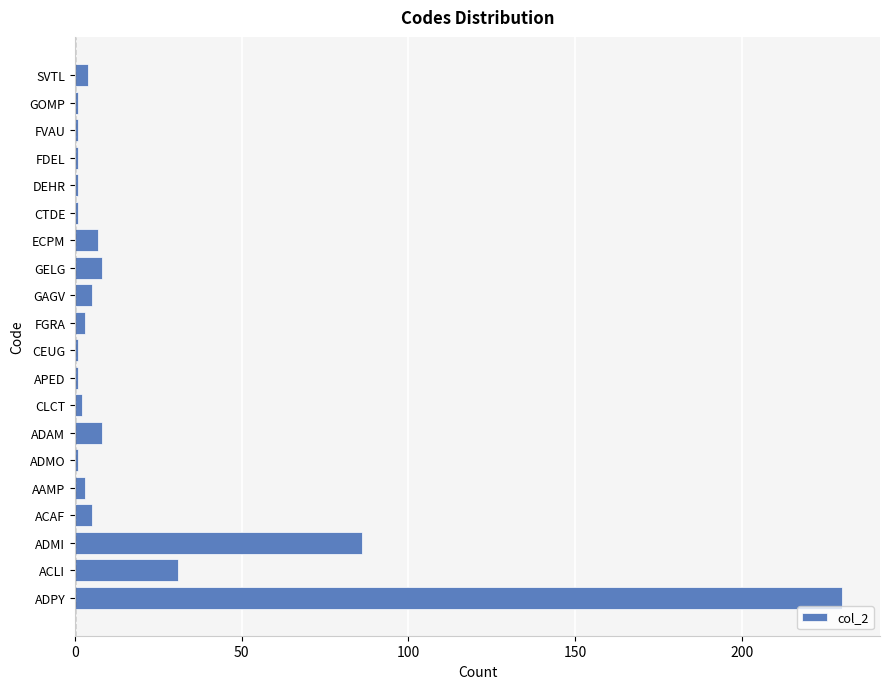

What is the sum of all values?

400